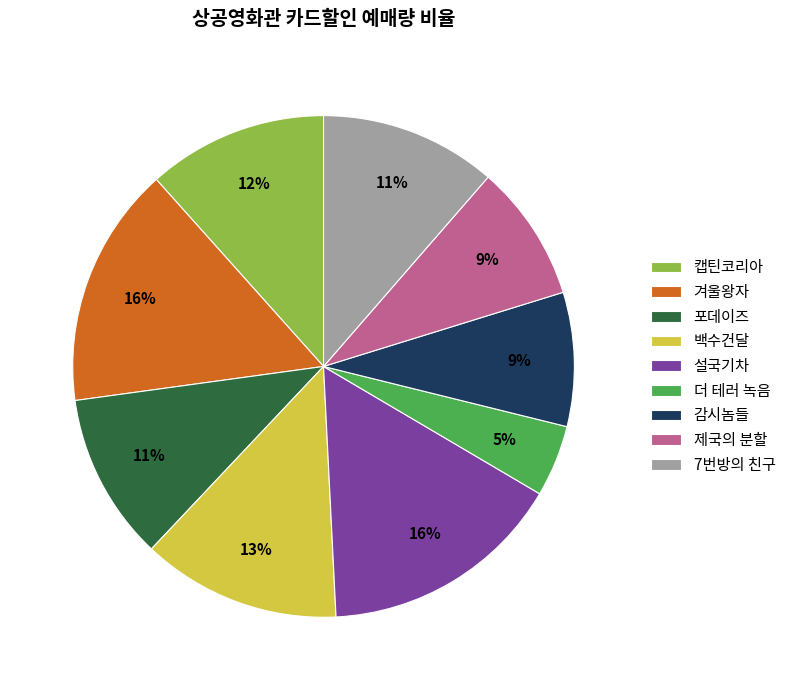

Which category has the smallest portion of the pie?

더 테러 녹음